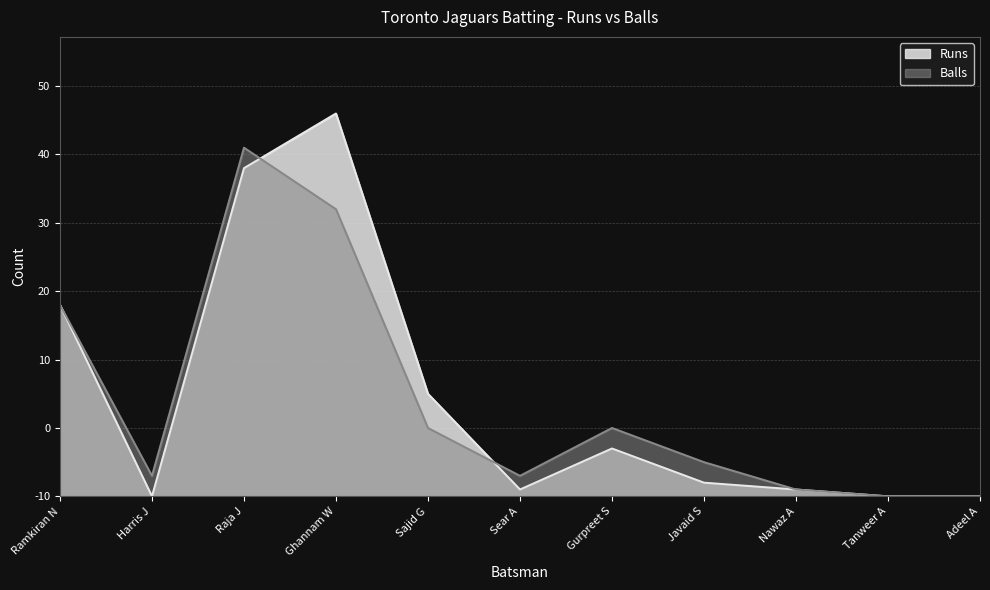

Rank the series by their maximum value, from highest to lowest.

Runs, Balls